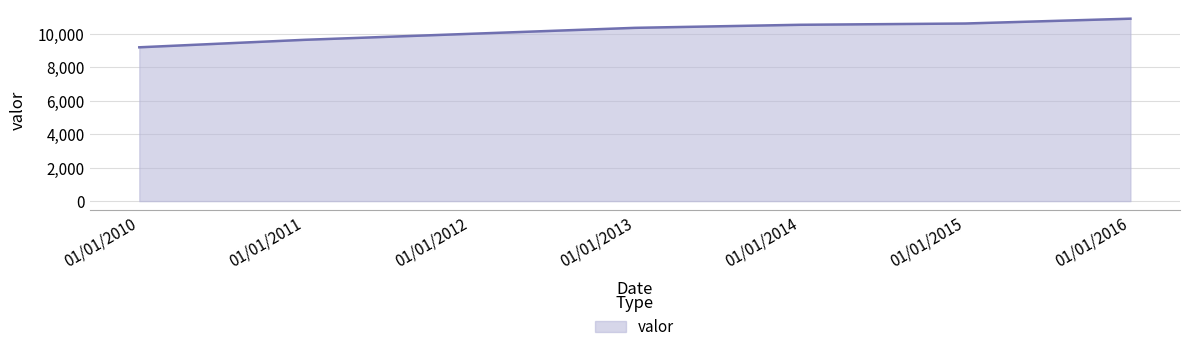

Is it true that the value at 01/01/2013 is 10359?

True